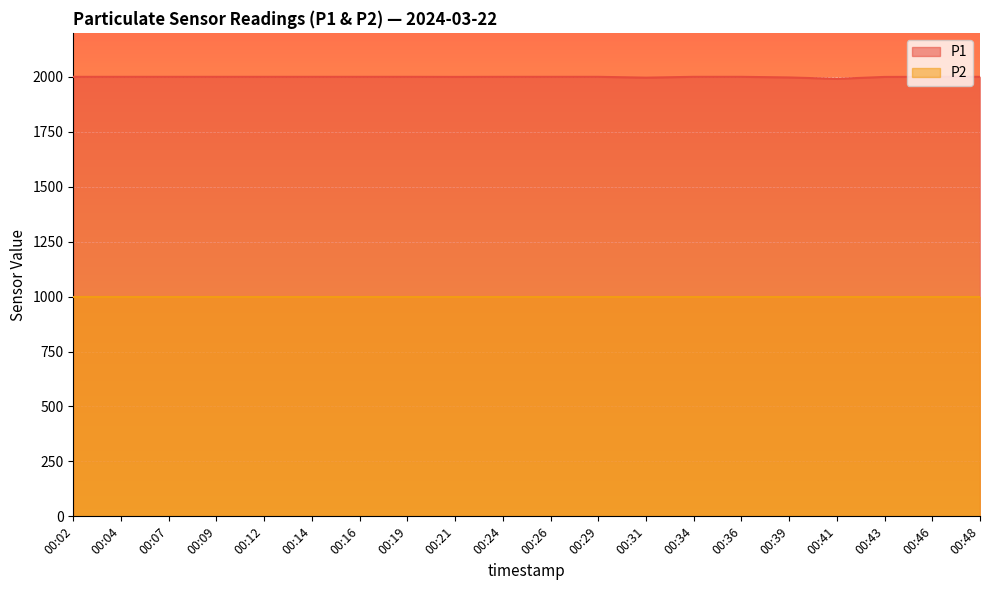

Count the number of values greater than 1999.

17